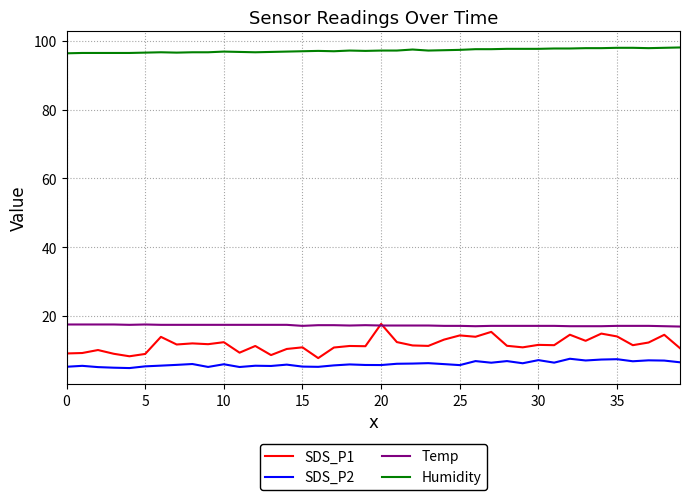

What is the highest value of the Humidity series?

98.1